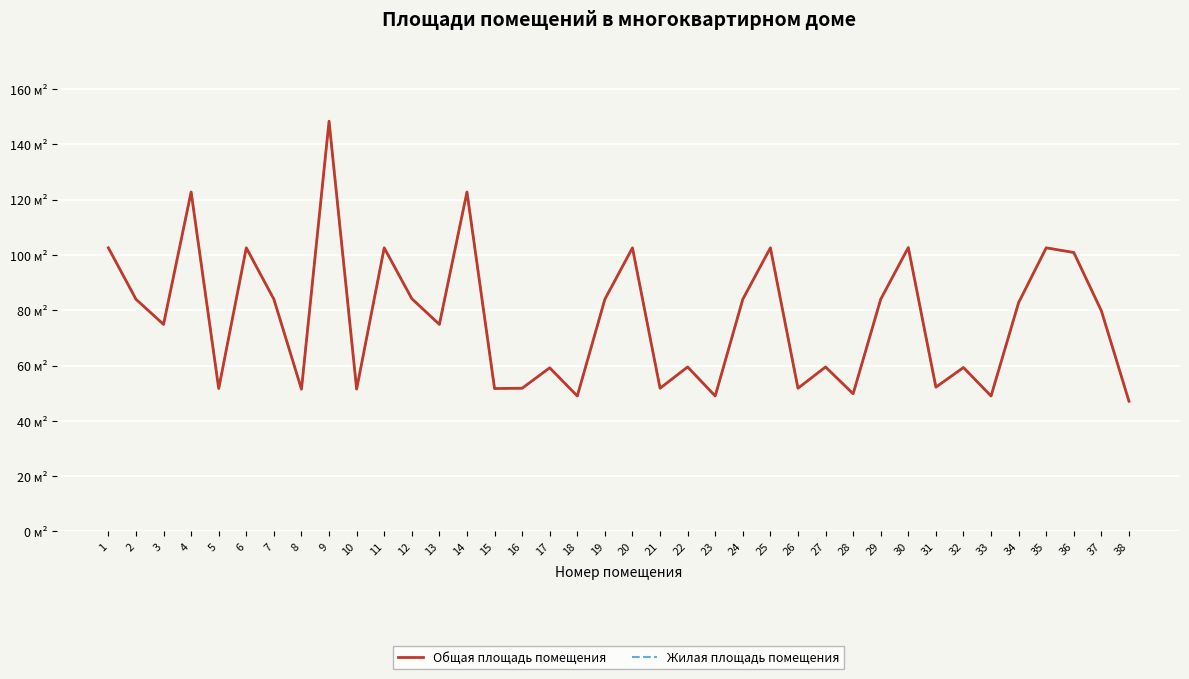

At 21, list the series in order from smallest to largest.

Общая площадь помещения, Жилая площадь помещения